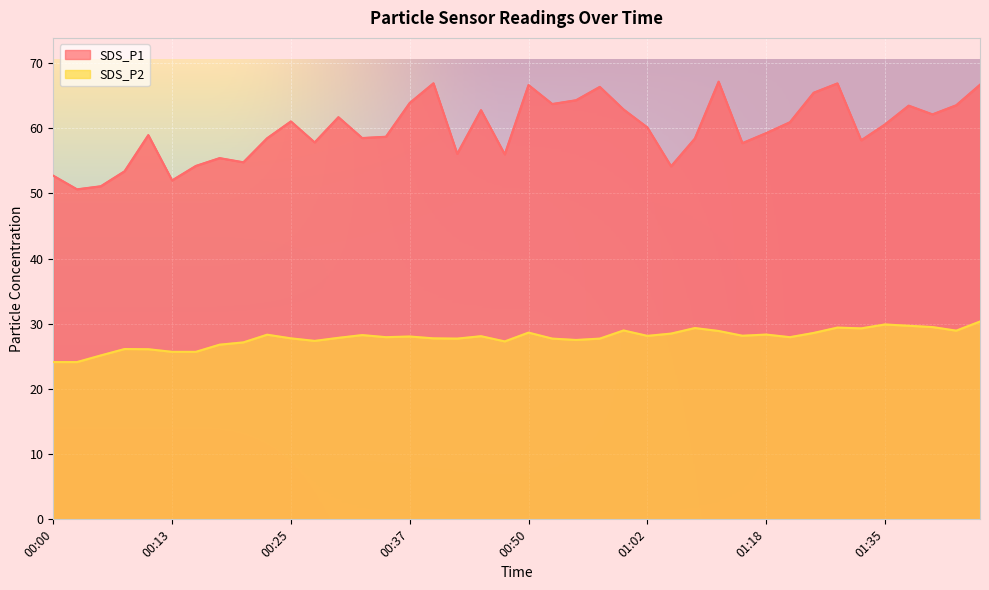

At how many categories does at least one series exceed 25?

40